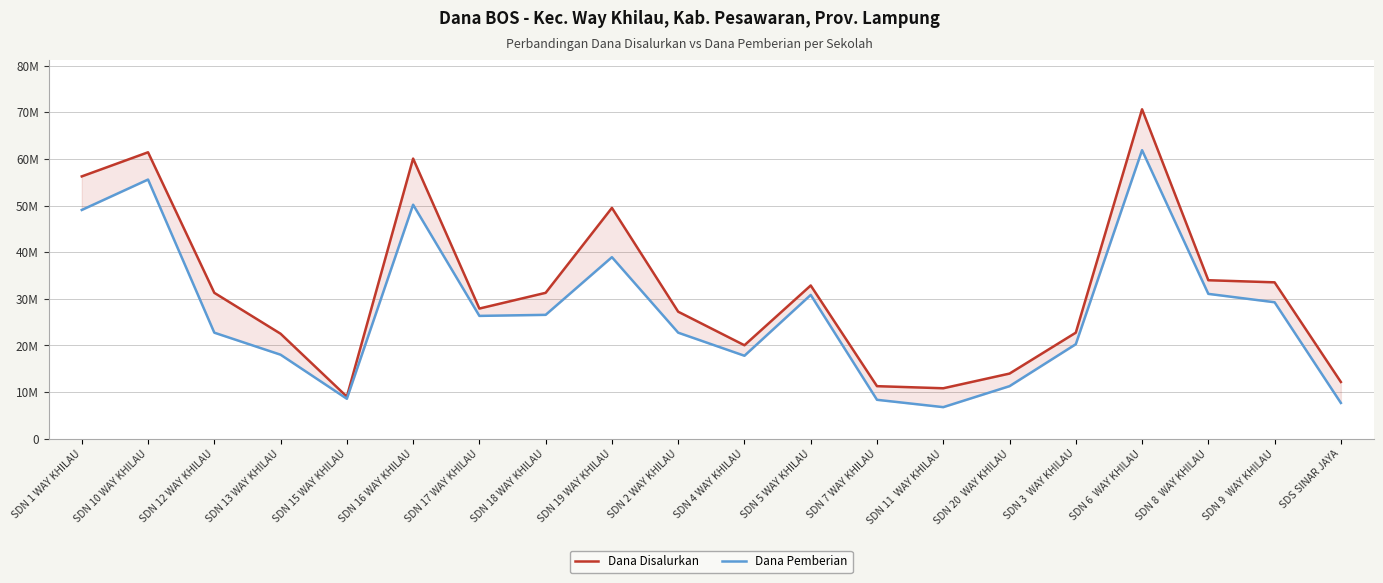

True or false: Dana Disalurkan and Dana Pemberian intersect in this chart.

False